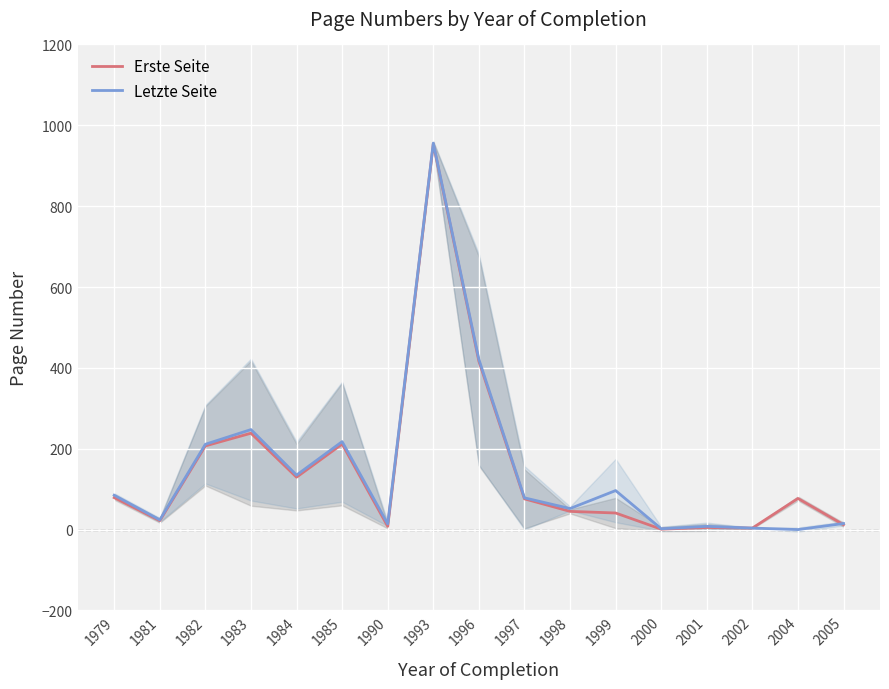

Read the Letzte Seite value at 2001.

8.0